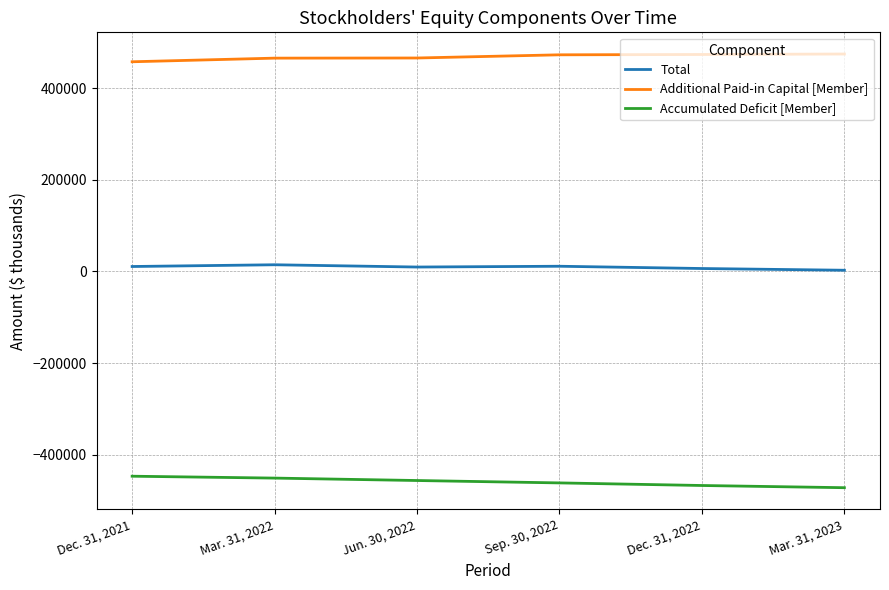

What is the highest value of the Additional Paid-in Capital [Member] series?

474664